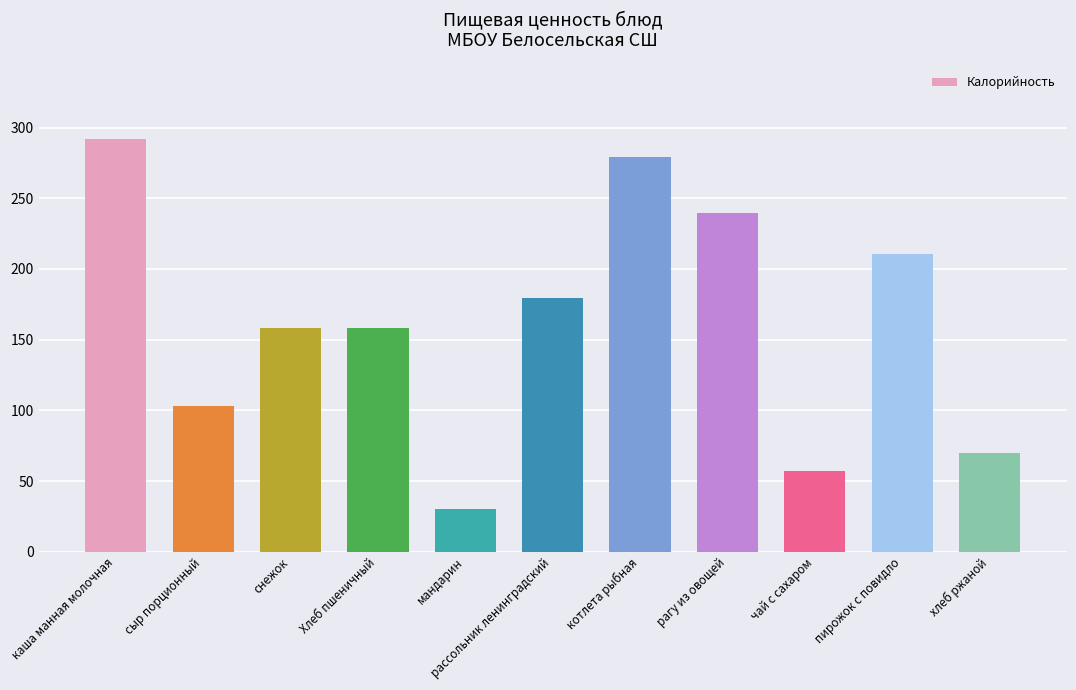

Are the bars grouped side by side (vs. stacked)?

No